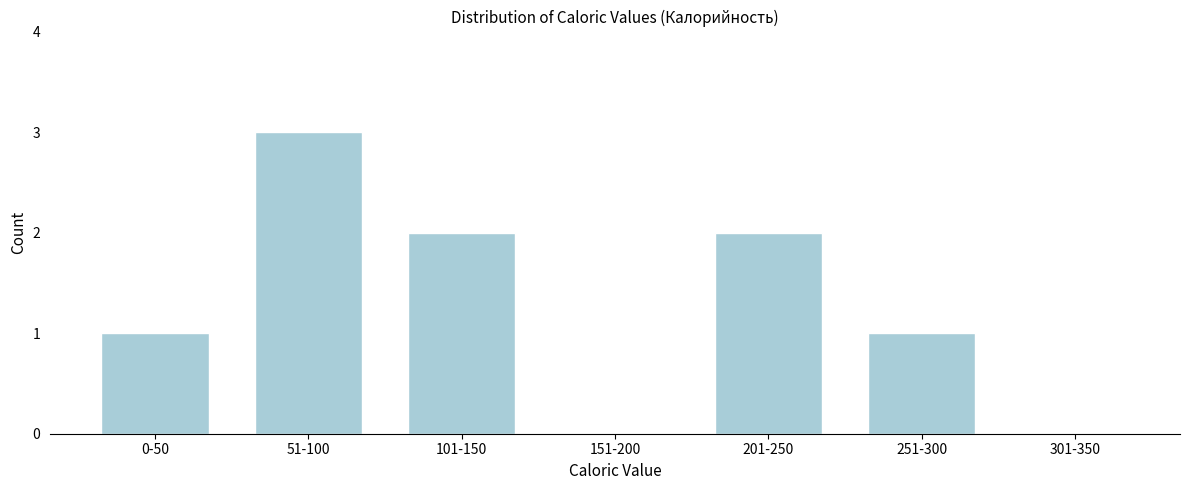

Reading left to right, extract all data points from this chart.

0-50=1	51-100=3	101-150=2	151-200=0	201-250=2	251-300=1	301-350=0